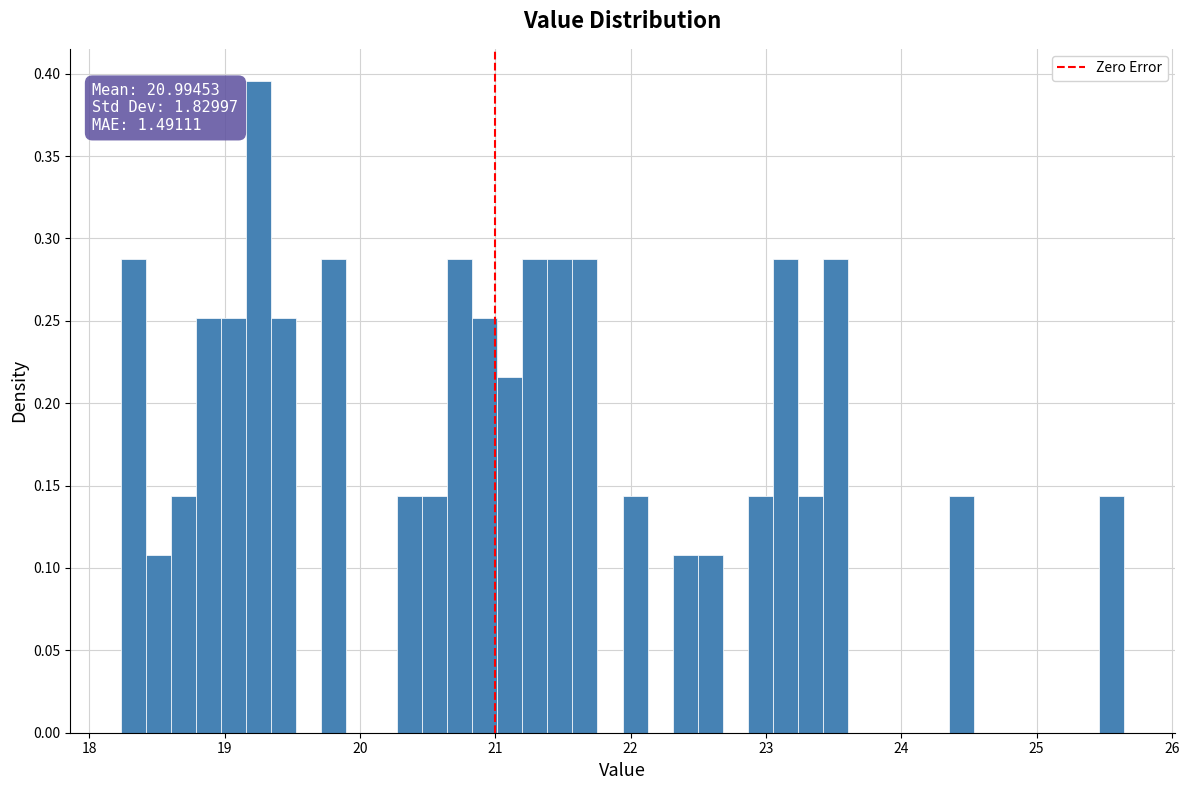

Read against the x-axis, roughly where is the centre of the tallest bar?

19.3